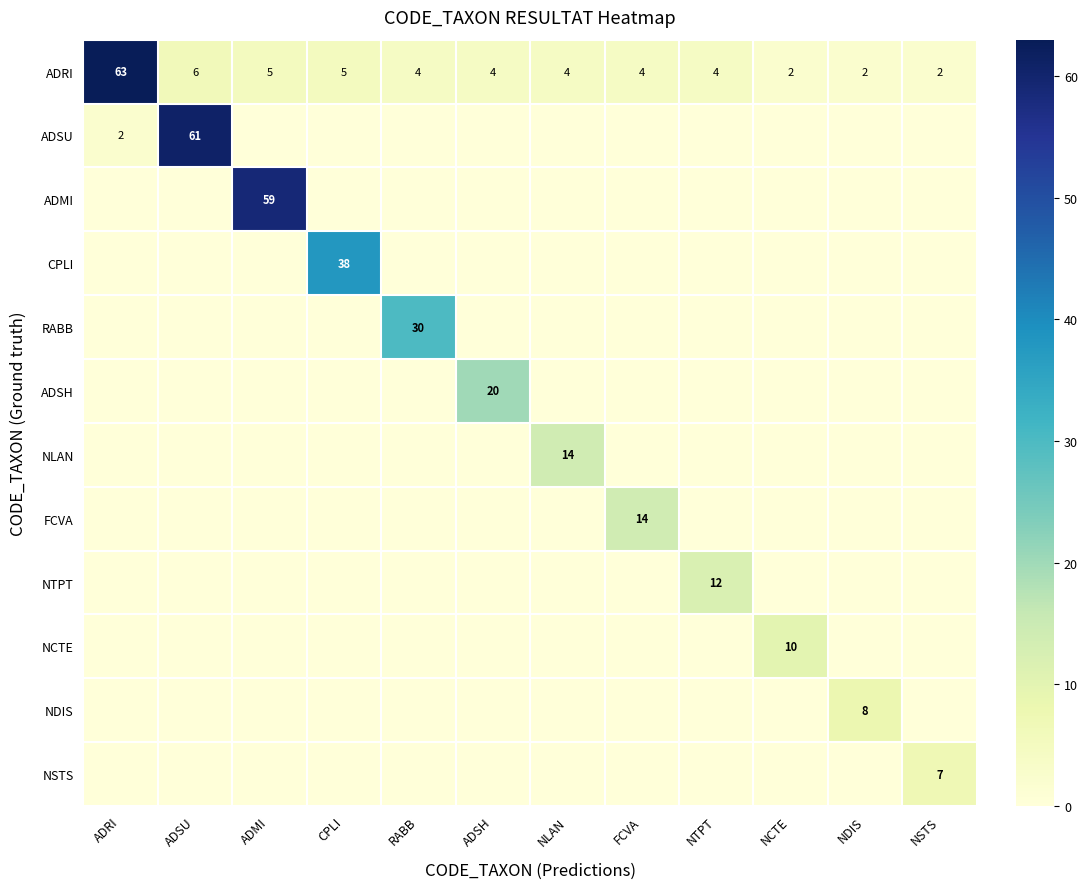

What is the greatest value displayed?

63